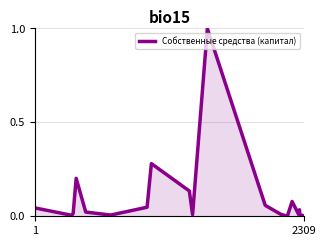

What is the maximum value shown in the chart?

1.0